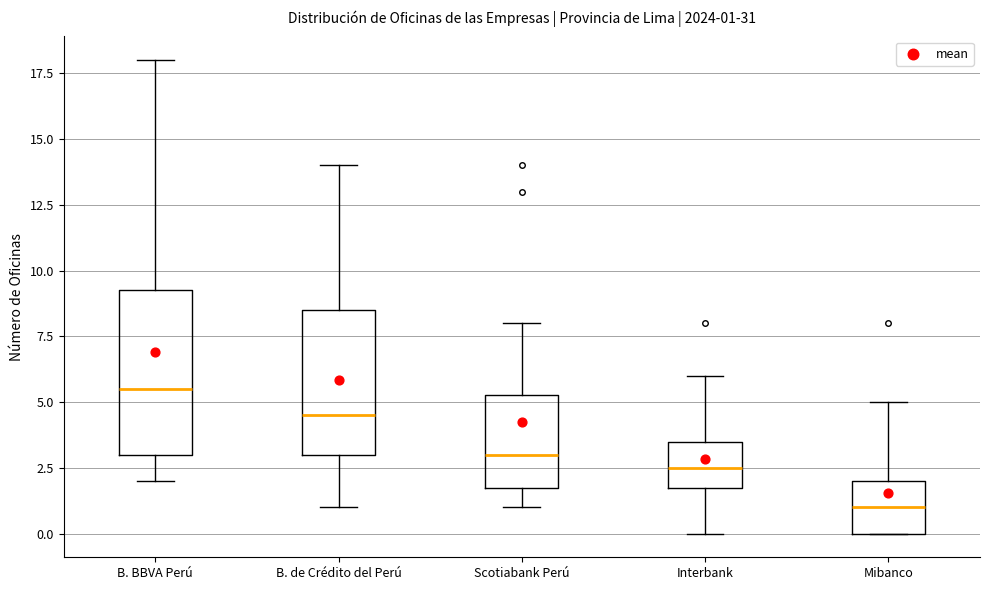

Which box is the tallest, from its lower edge to its upper edge?

B. BBVA Perú